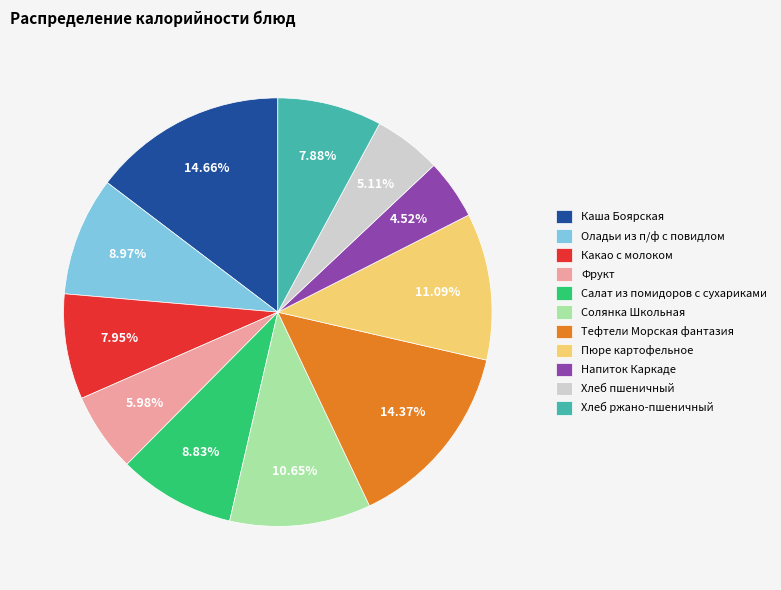

Do Каша Боярская and Хлеб ржано-пшеничный together represent more than half of the pie?

No